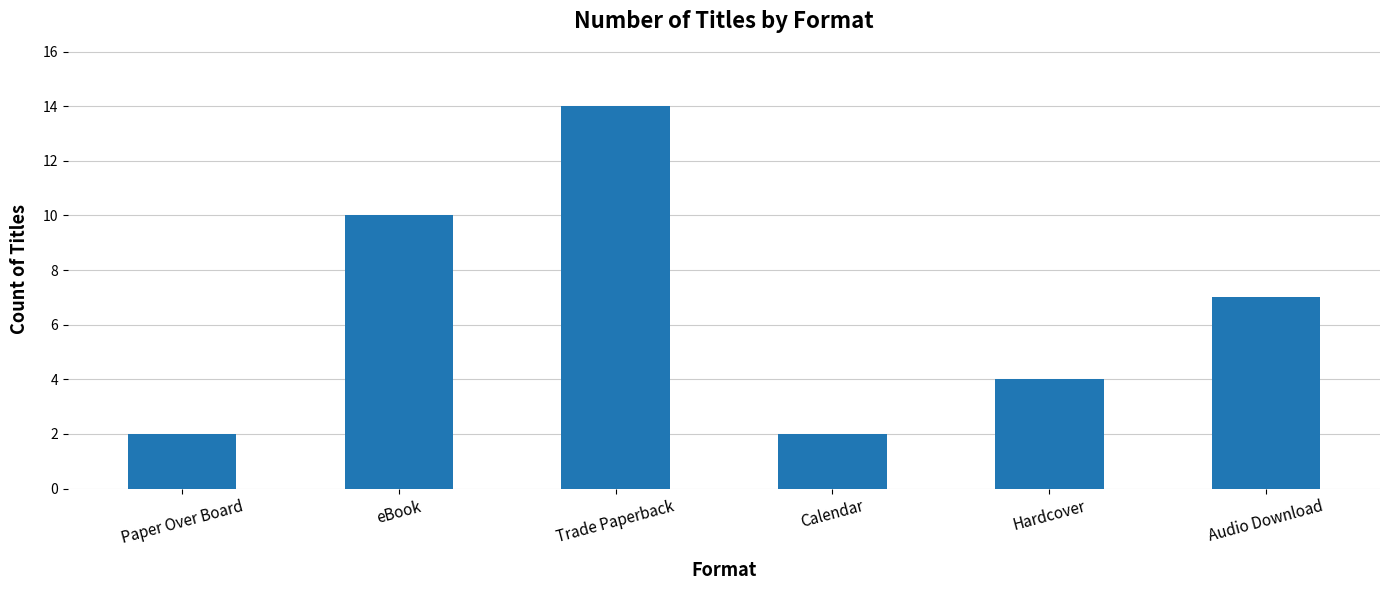

Is it true that the value at Calendar is 2?

True